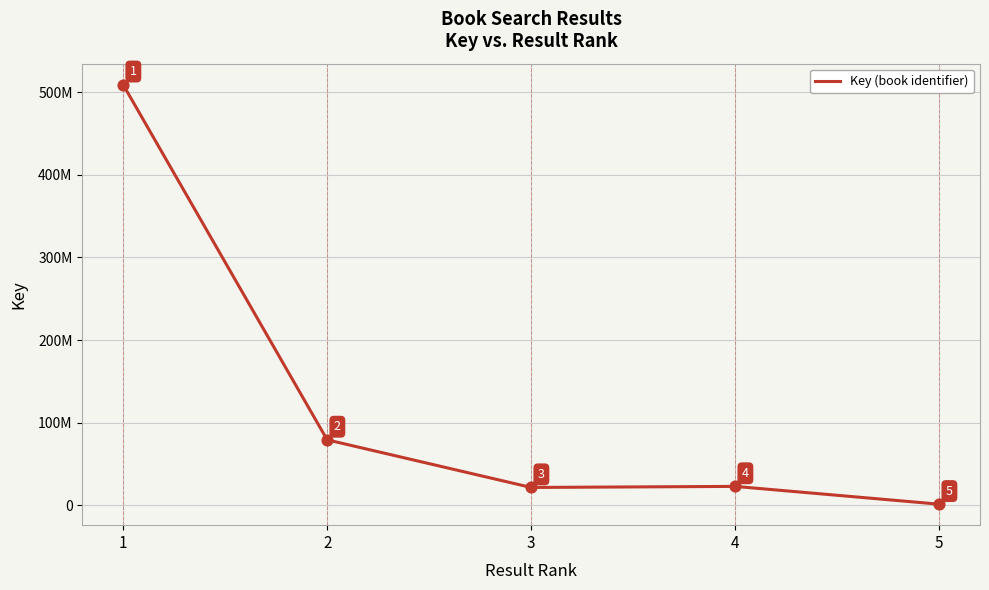

Does the chart have visible grid lines?

Yes